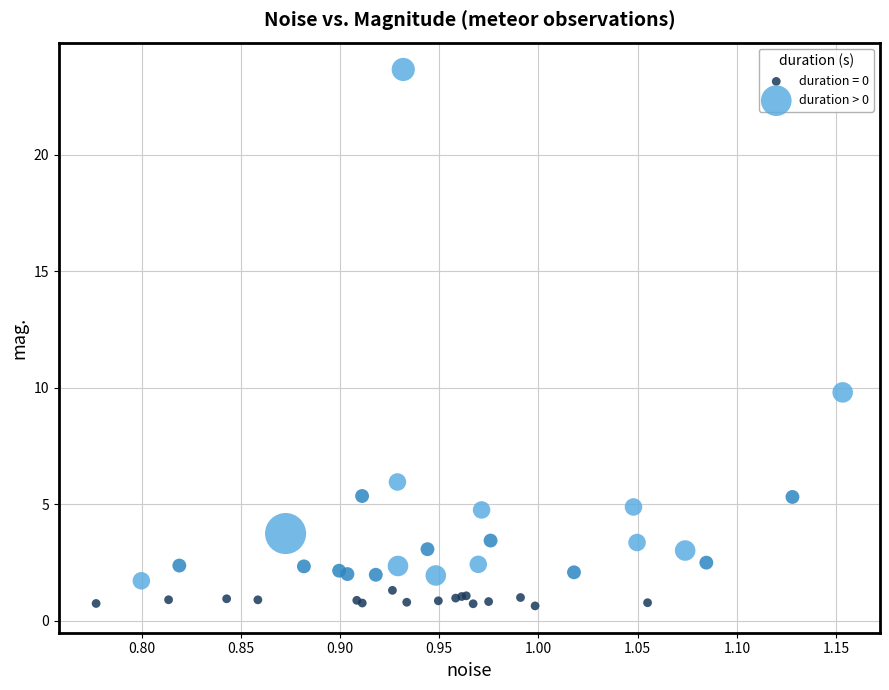

Which series contains the lowest Y value?

duration = 0